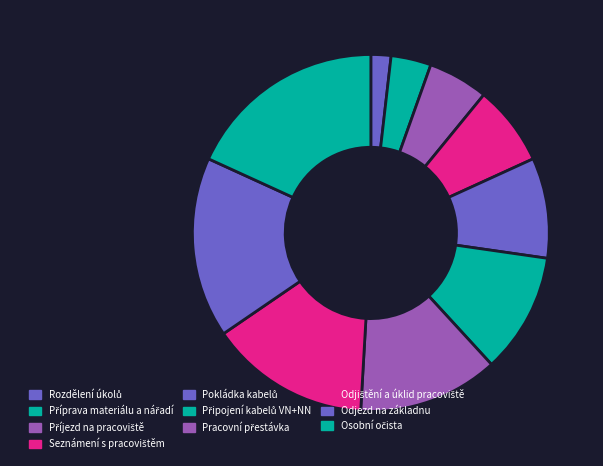

How many slices are in this pie chart?

10